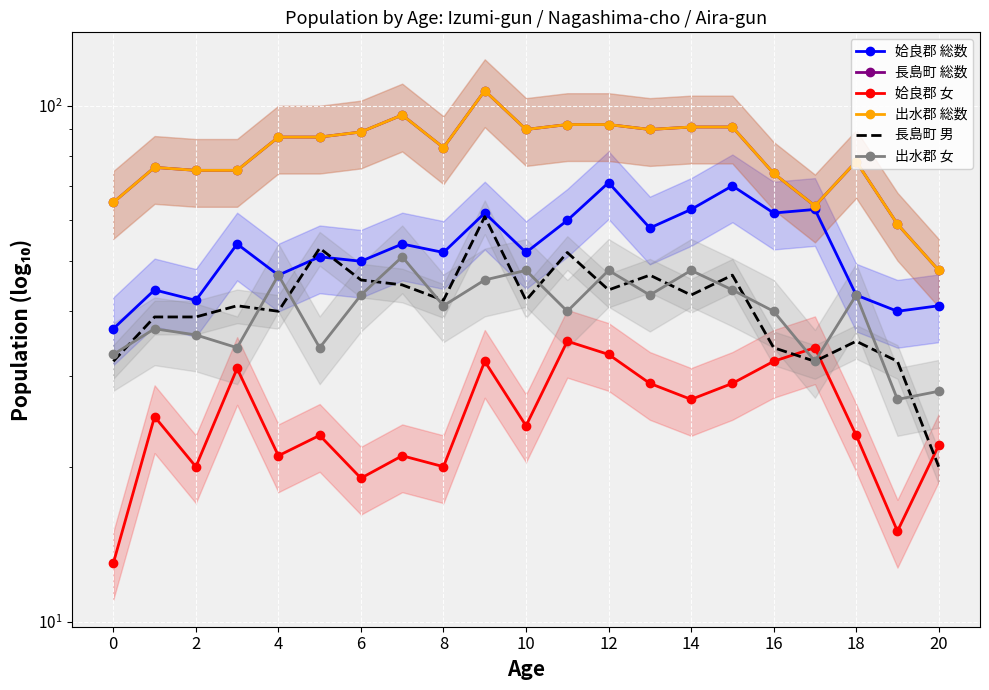

What are all the series names shown in the legend?

姶良郡 総数, 長島町 総数, 姶良郡 女, 出水郡 総数, 長島町 男, 出水郡 女